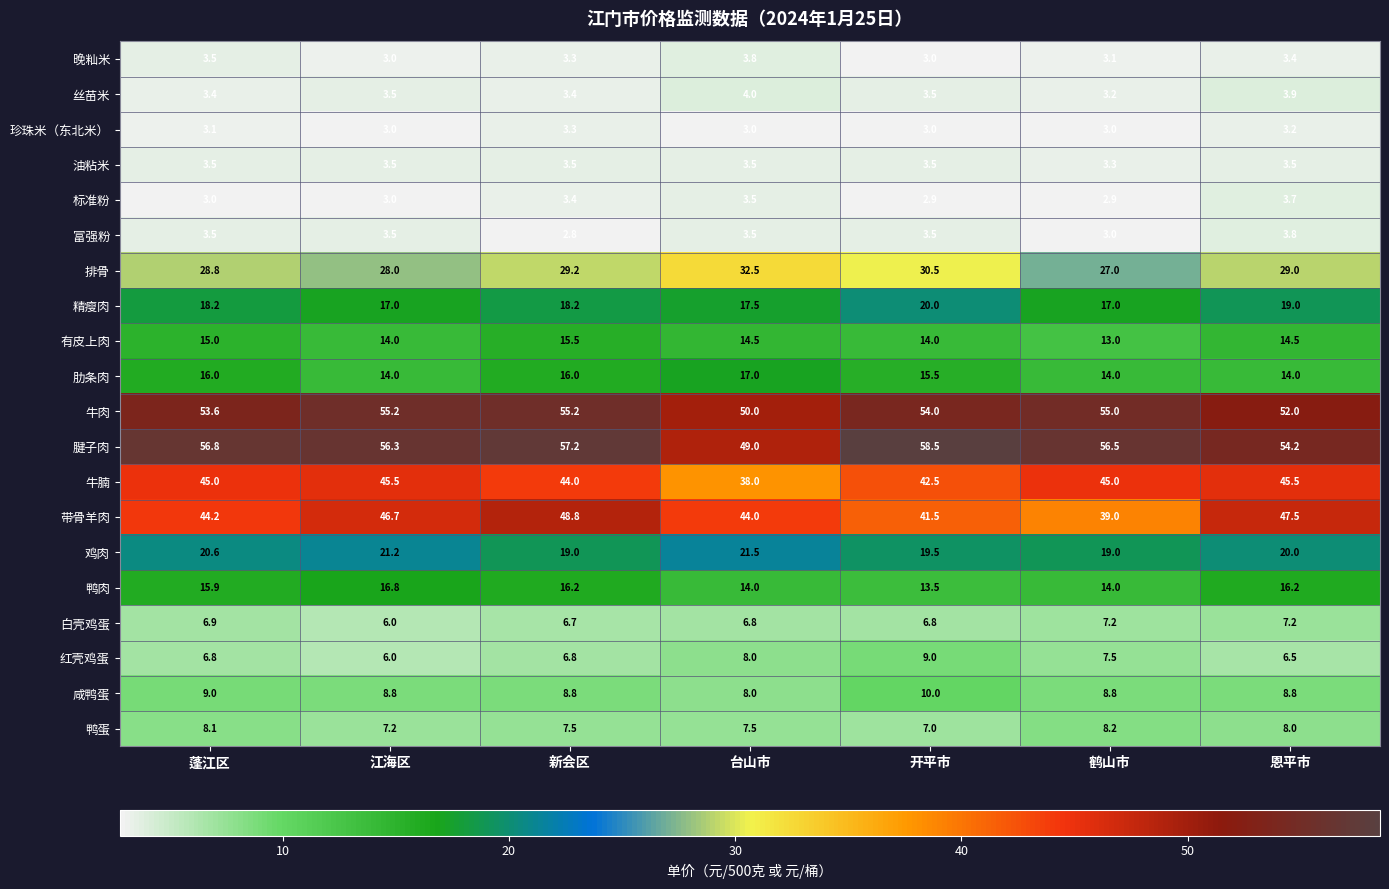

Between 蓬江区 and 新会区, which series saw the biggest shift?

带骨羊肉